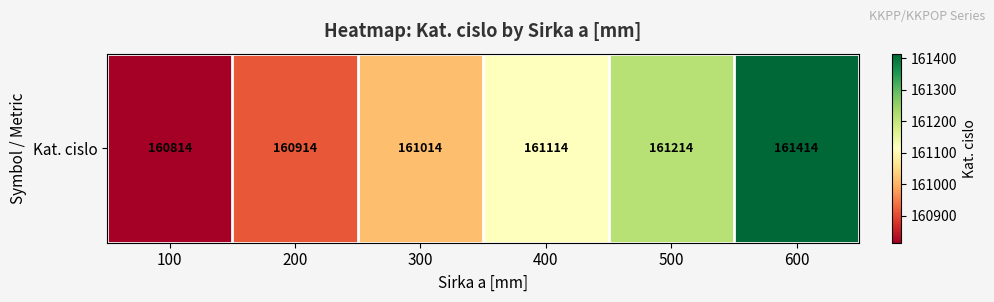

What is the approximate value at 400, to the nearest 10?

161110